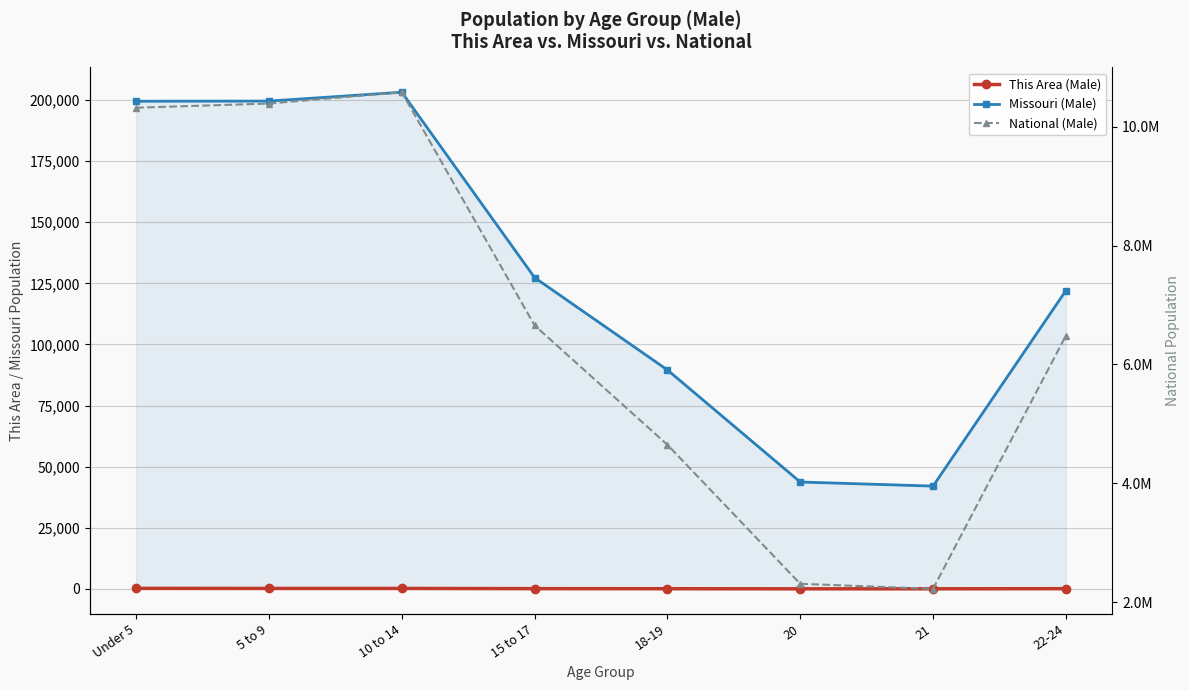

Where is the first local minimum for National (Male)?

21